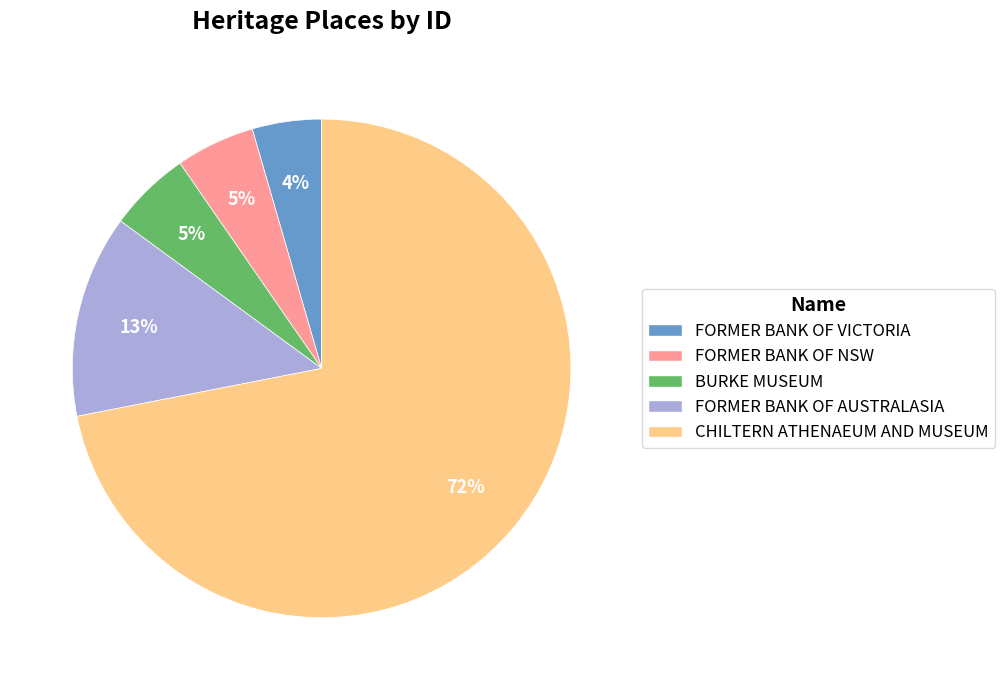

To the nearest percent, what portion does FORMER BANK OF VICTORIA represent?

4%